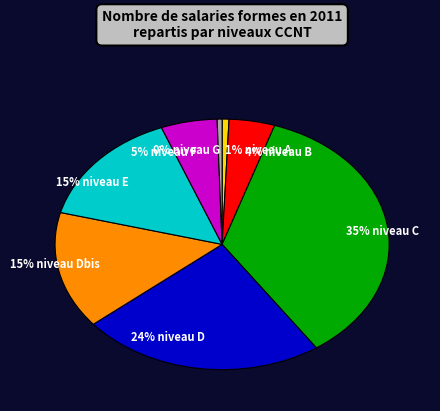

To the nearest percent, what is the difference between the largest and smallest slice percentages?

35%